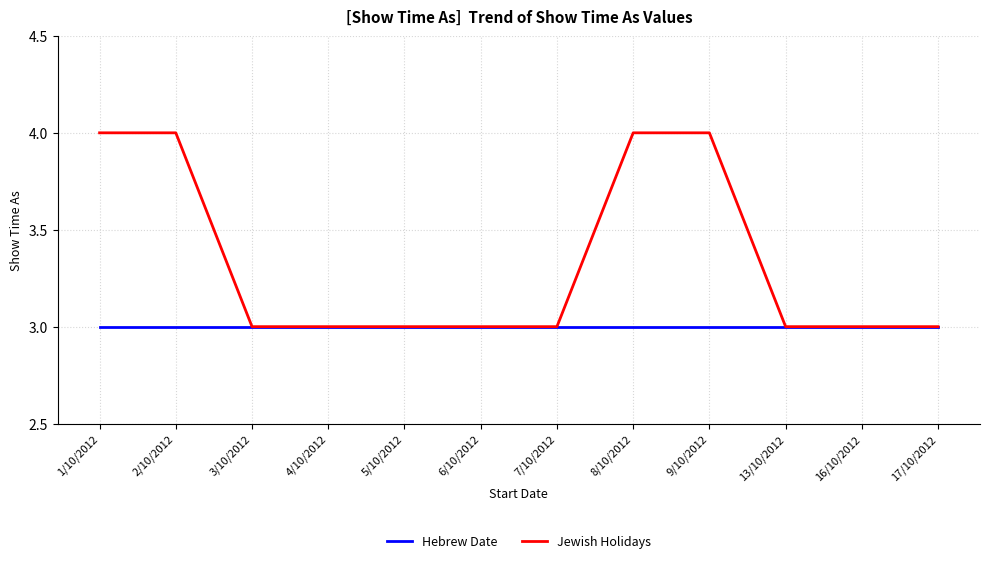

The Hebrew Date series shows 1 at 16/10/2012. True or false?

False